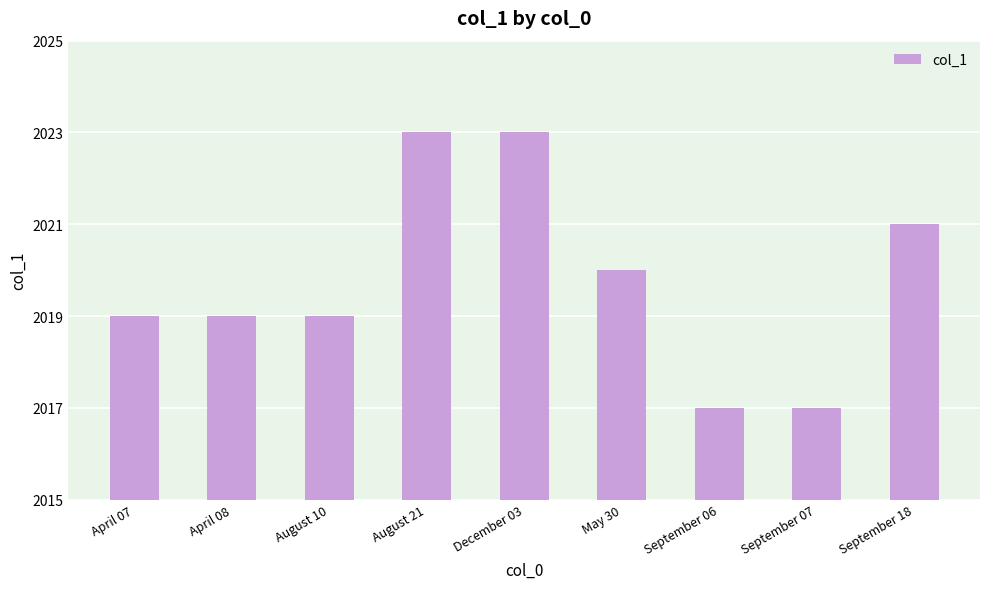

Reading right to left, what are all the values shown in this chart?

September 18=2021	September 07=2017	September 06=2017	May 30=2020	December 03=2023	August 21=2023	August 10=2019	April 08=2019	April 07=2019